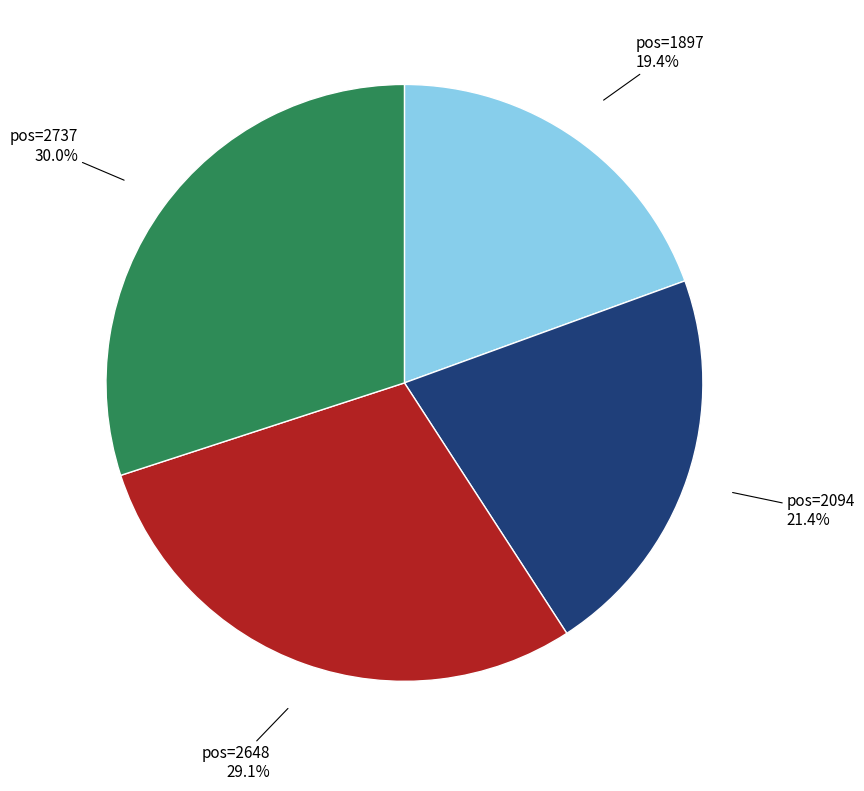

Is there a majority slice in this chart?

No